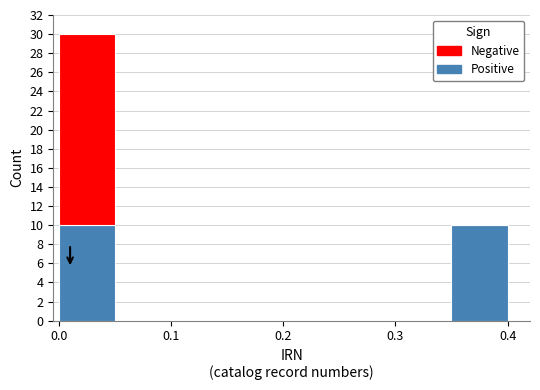

Reading left to right, list every stacked bar in this chart as the range it spans on the x-axis followed by its total height. The values are not printed on the chart, so give them approximately, as read against the axis.

0.00 to 0.05: 30
0.05 to 0.10: 0
0.10 to 0.15: 0
0.15 to 0.20: 0
0.20 to 0.25: 0
0.25 to 0.30: 0
0.30 to 0.35: 0
0.35 to 0.40: 10